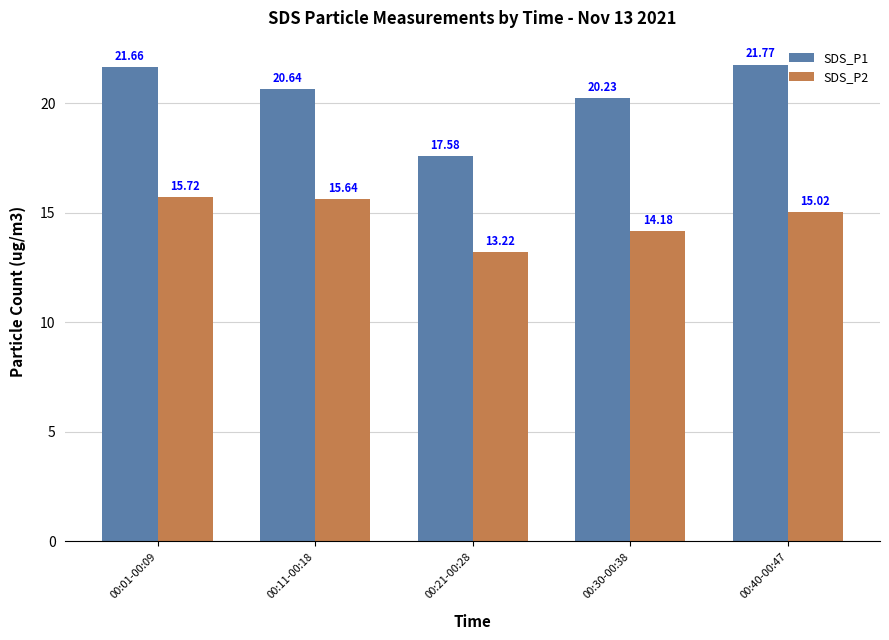

Where is SDS_P1 nearest to the value 19?

00:30-00:38